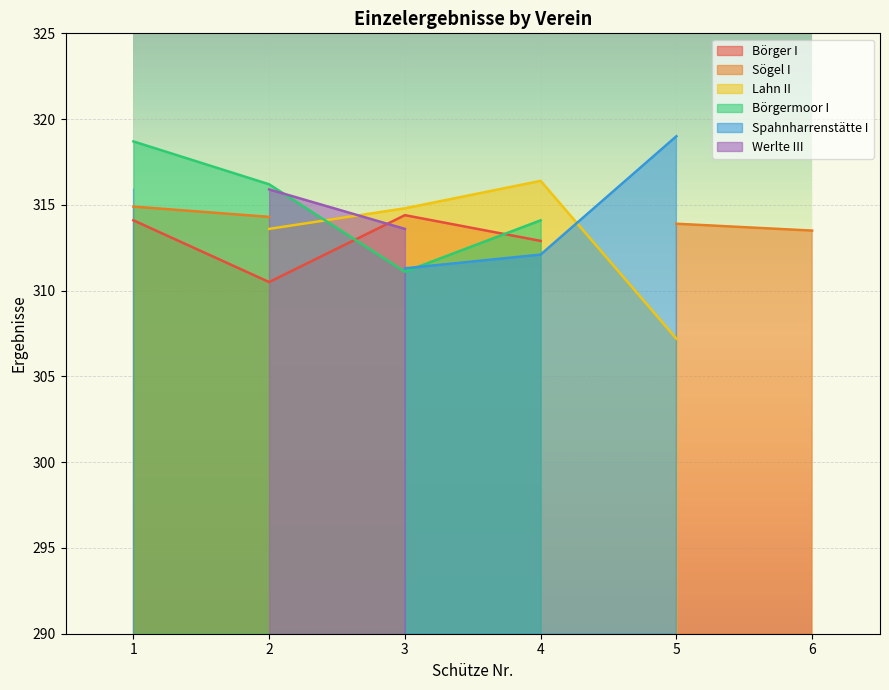

What are all the series names shown in the legend?

Börger I, Sögel I, Lahn II, Börgermoor I, Spahnharrenstätte I, Werlte III